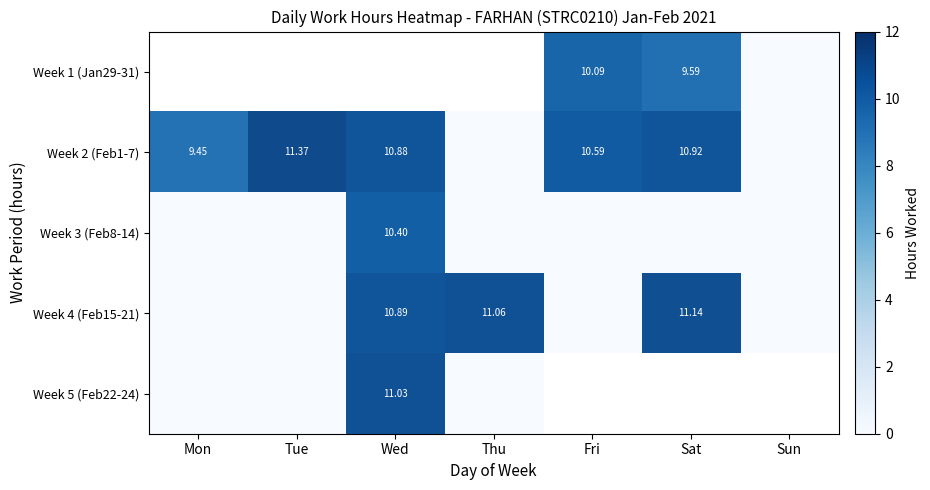

At which label is Week 3 (Feb8-14) closest to 5?

Mon